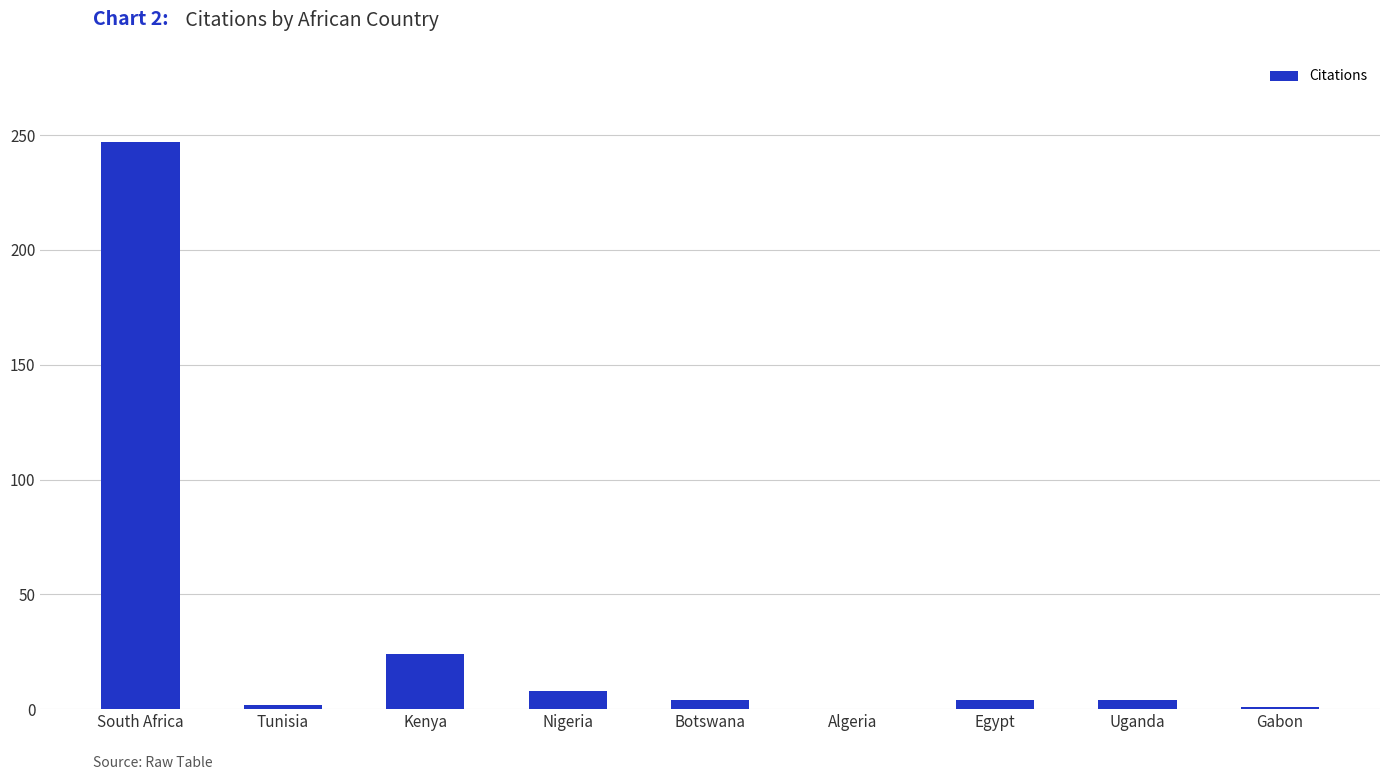

What is the approximate value at Kenya, to the nearest 5?

25